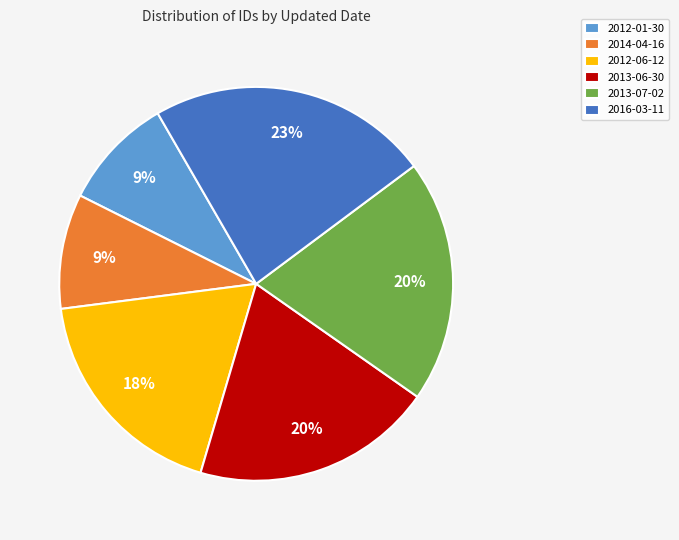

Between 2012-06-12 and 2012-01-30, which is larger?

2012-06-12